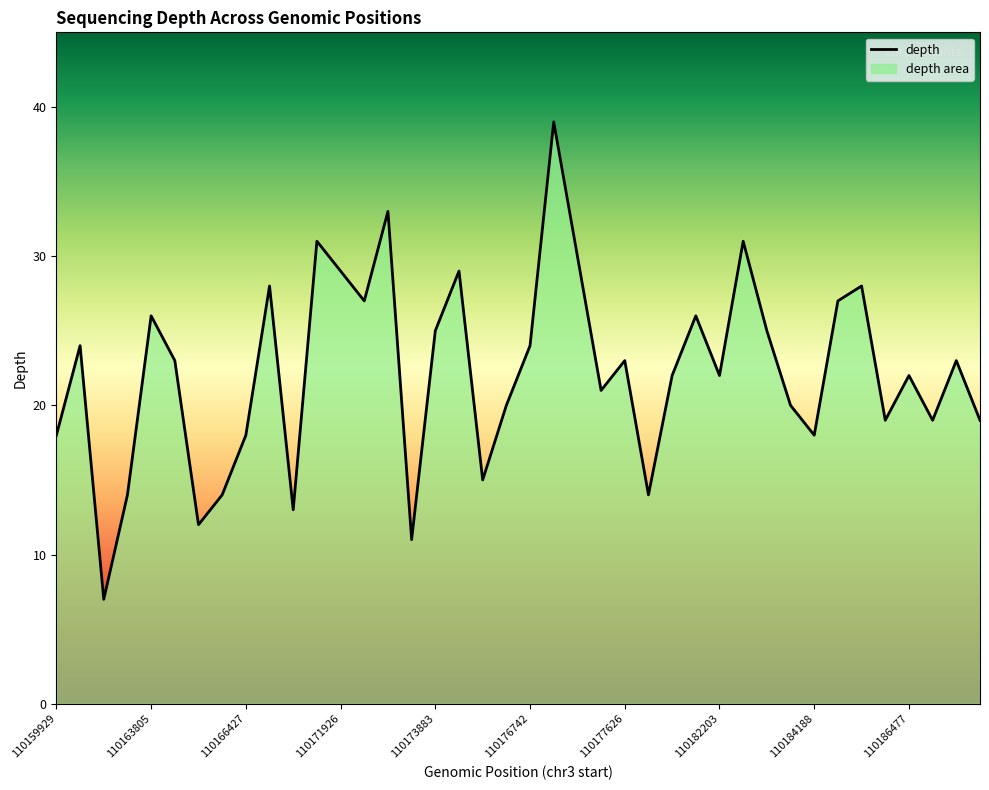

How many interior local peaks (higher than both neighbors) does the data have?

13